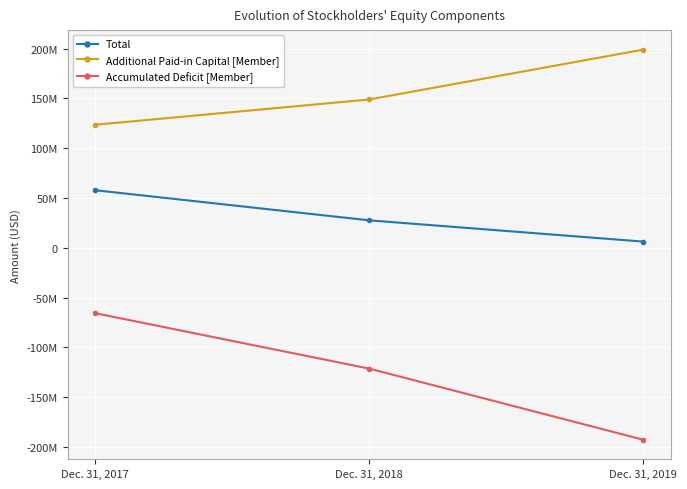

List the series in order of their peak value, highest first.

Additional Paid-in Capital [Member], Total, Accumulated Deficit [Member]